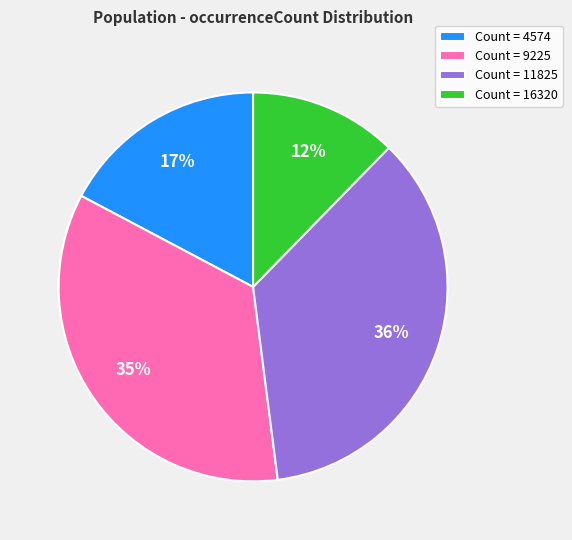

Is there any slice that represents more than half of the pie?

No